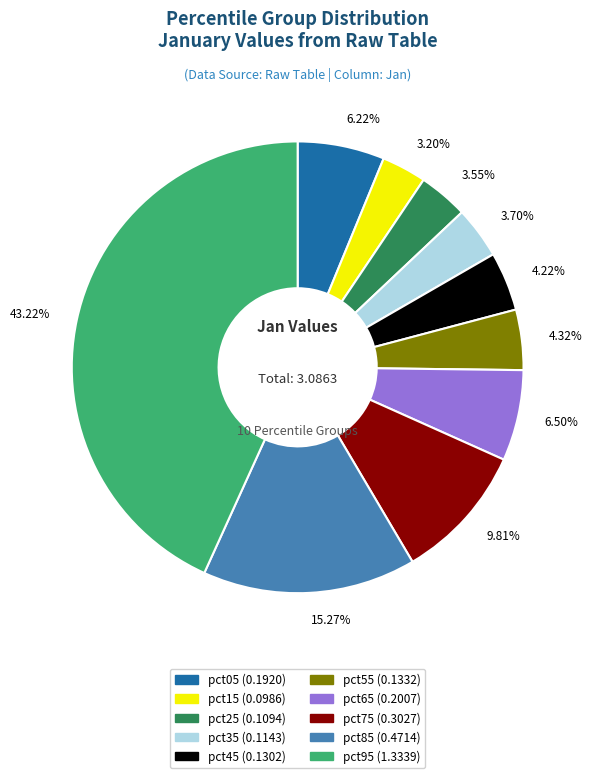

Combined, do pct65 and pct25 account for over 50%?

No